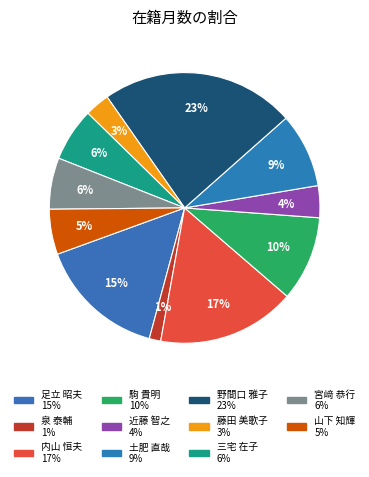

How many segments does this pie chart have?

11